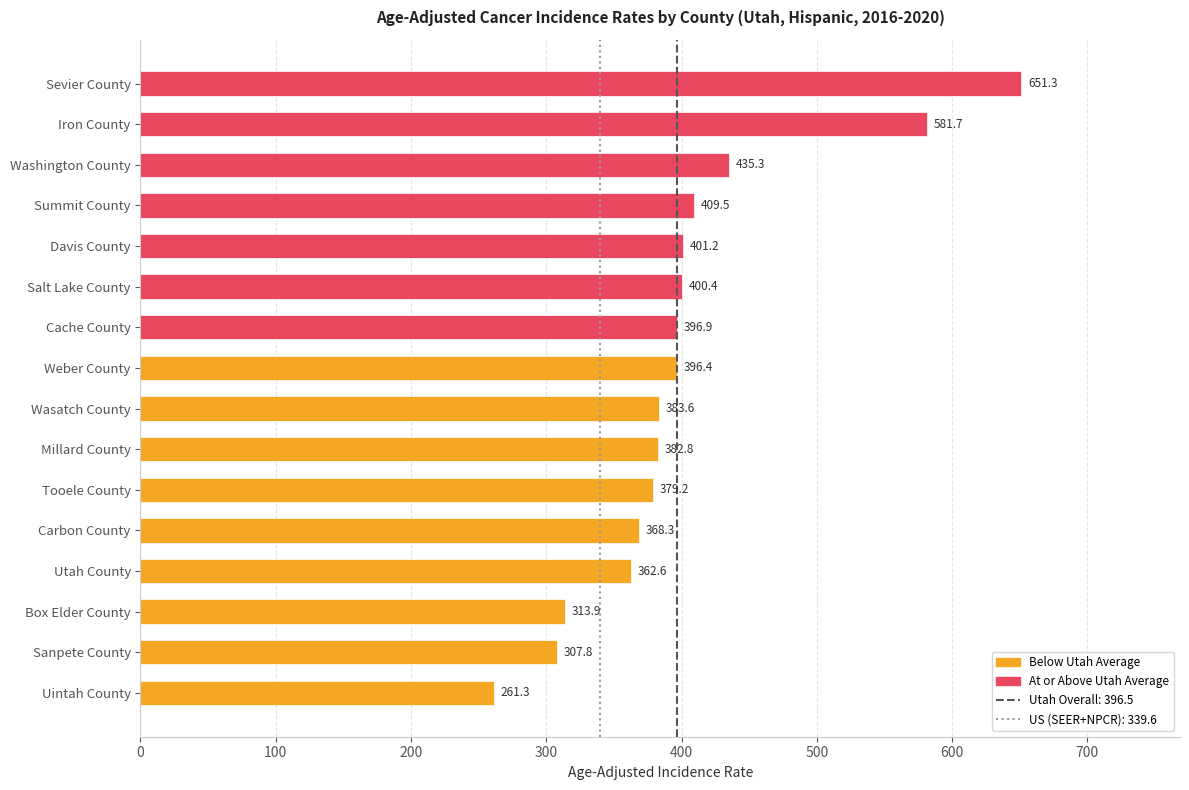

What is the greatest value displayed?

651.3